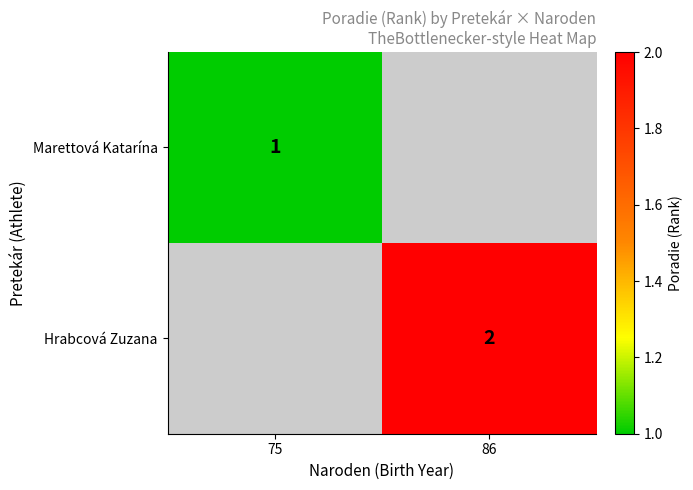

Which series has the largest range (max minus min)?

Hrabcová Zuzana